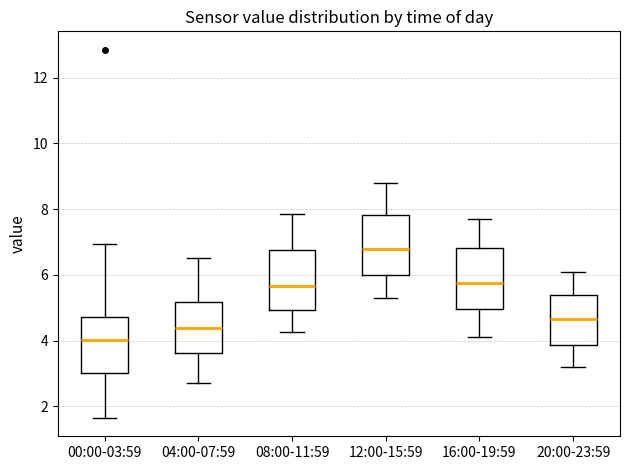

Reading left to right, read every box against the y-axis: the position of its median line, the range the box covers, and the ends of its whiskers. The values are not printed on the chart, so give them approximately, as read against the axis.

00:00-03:59: median 4.0, box 3.0 to 4.8, whiskers 1.6 to 7.0
04:00-07:59: median 4.4, box 3.6 to 5.2, whiskers 2.8 to 6.6
08:00-11:59: median 5.6, box 5.0 to 6.8, whiskers 4.2 to 7.8
12:00-15:59: median 6.8, box 6.0 to 7.8, whiskers 5.4 to 8.8
16:00-19:59: median 5.8, box 5.0 to 6.8, whiskers 4.2 to 7.8
20:00-23:59: median 4.6, box 3.8 to 5.4, whiskers 3.2 to 6.2